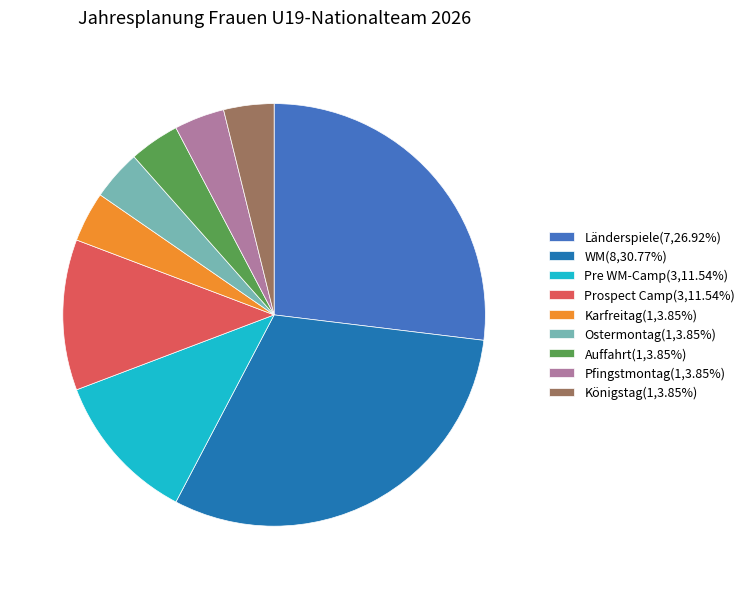

The Ostermontag slice represents 4% of the pie. True or false?

True